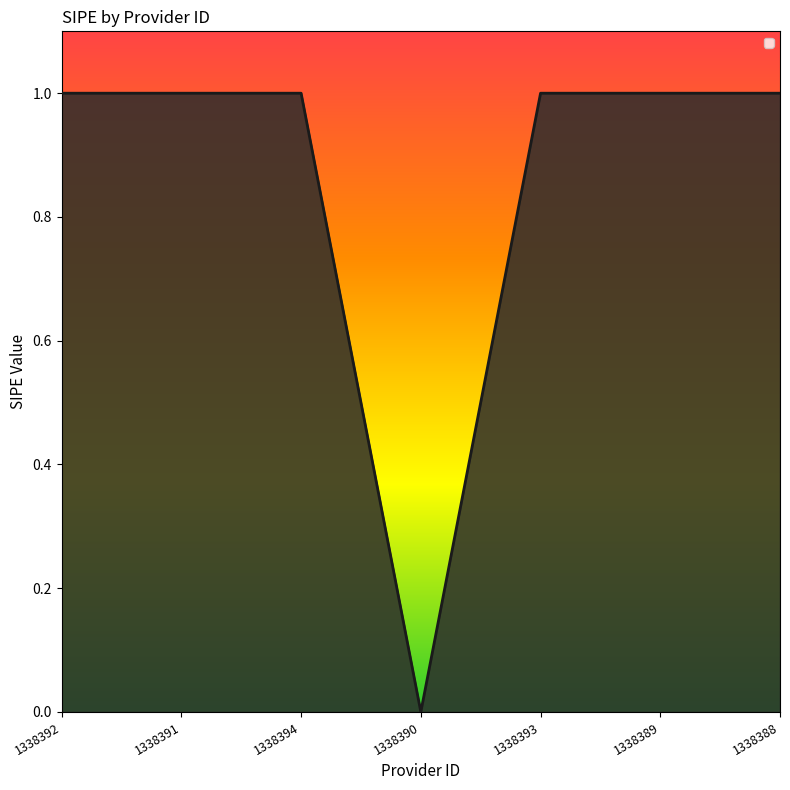

True or false: there are more than 2 points higher than both neighbors.

False